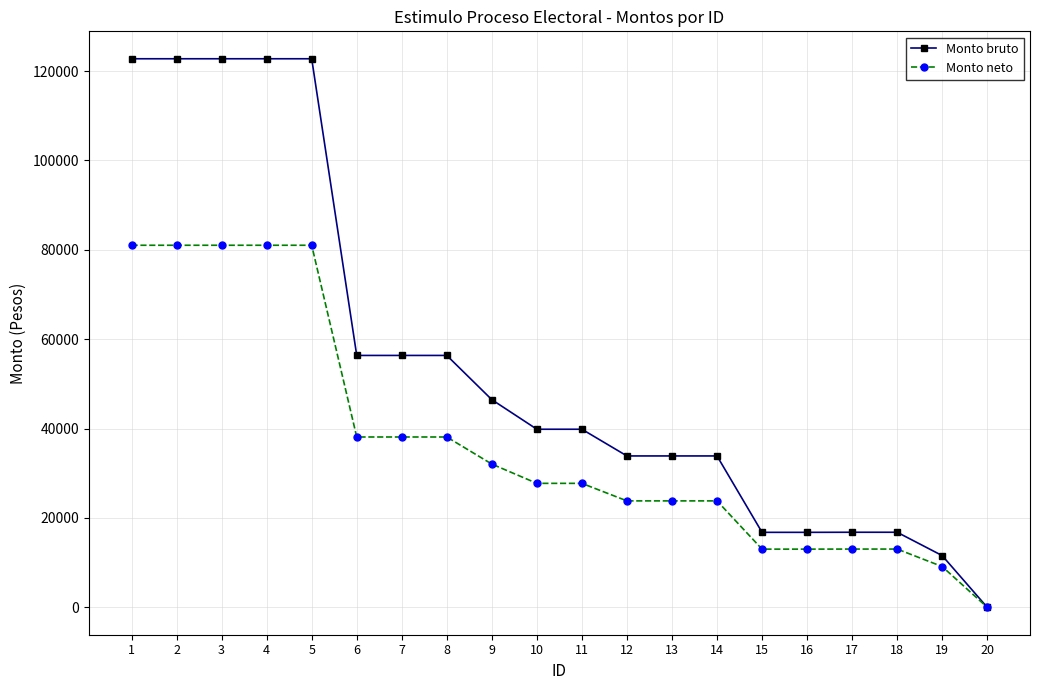

Rank the series by their maximum value, from lowest to highest.

Monto neto, Monto bruto